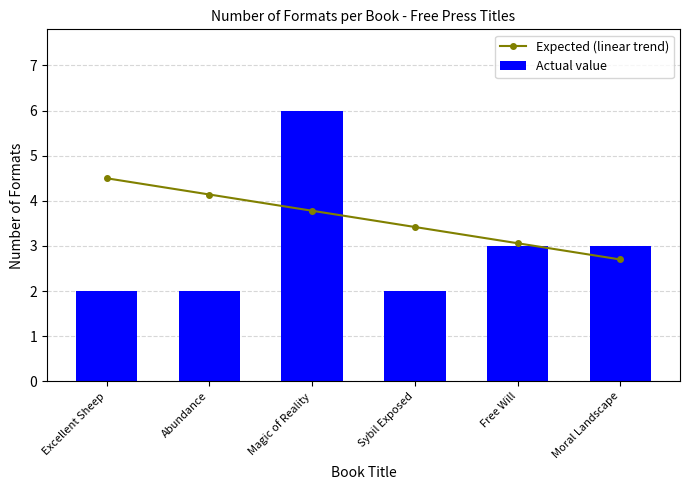

True or false: Actual value has a value of 3.0 at Free Will.

True